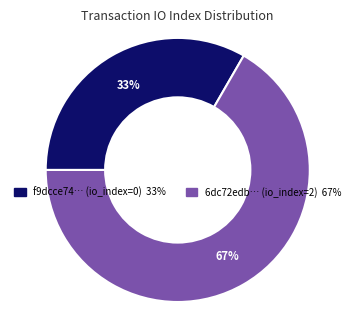

To the nearest percent, what is the average slice percentage?

50%